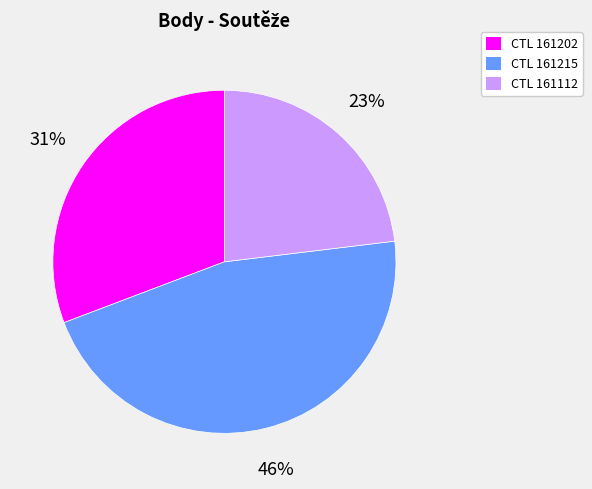

To the nearest percent, what portion does CTL 161215 represent?

46%